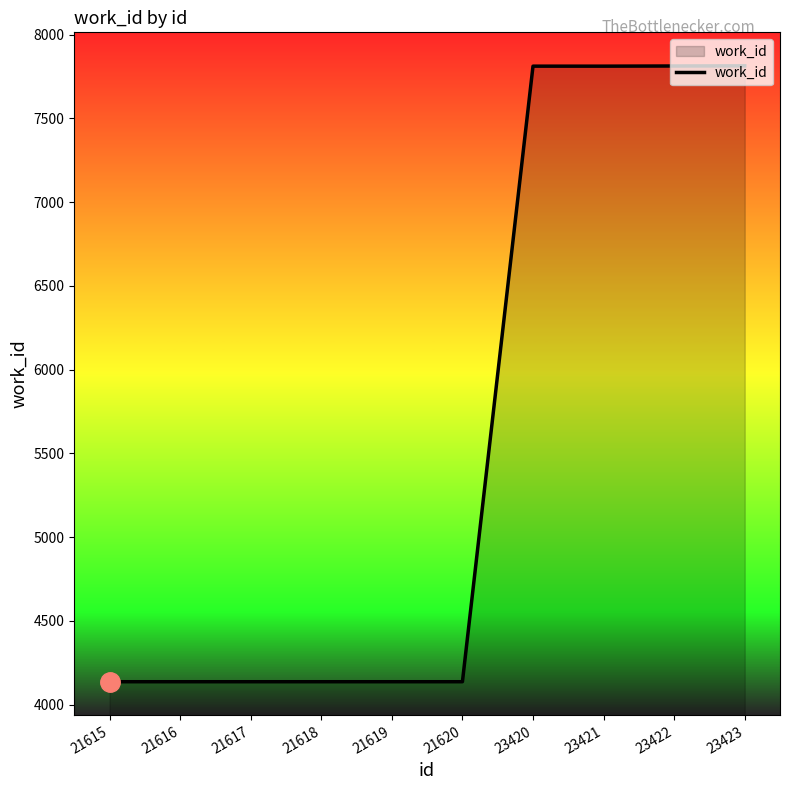

What is the smallest value displayed?

4136